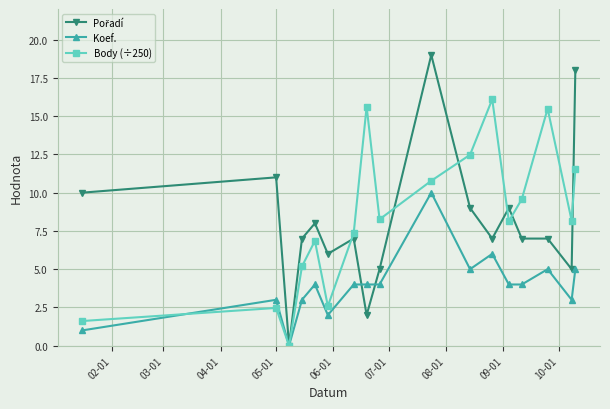

What is the greatest value displayed?

19.0